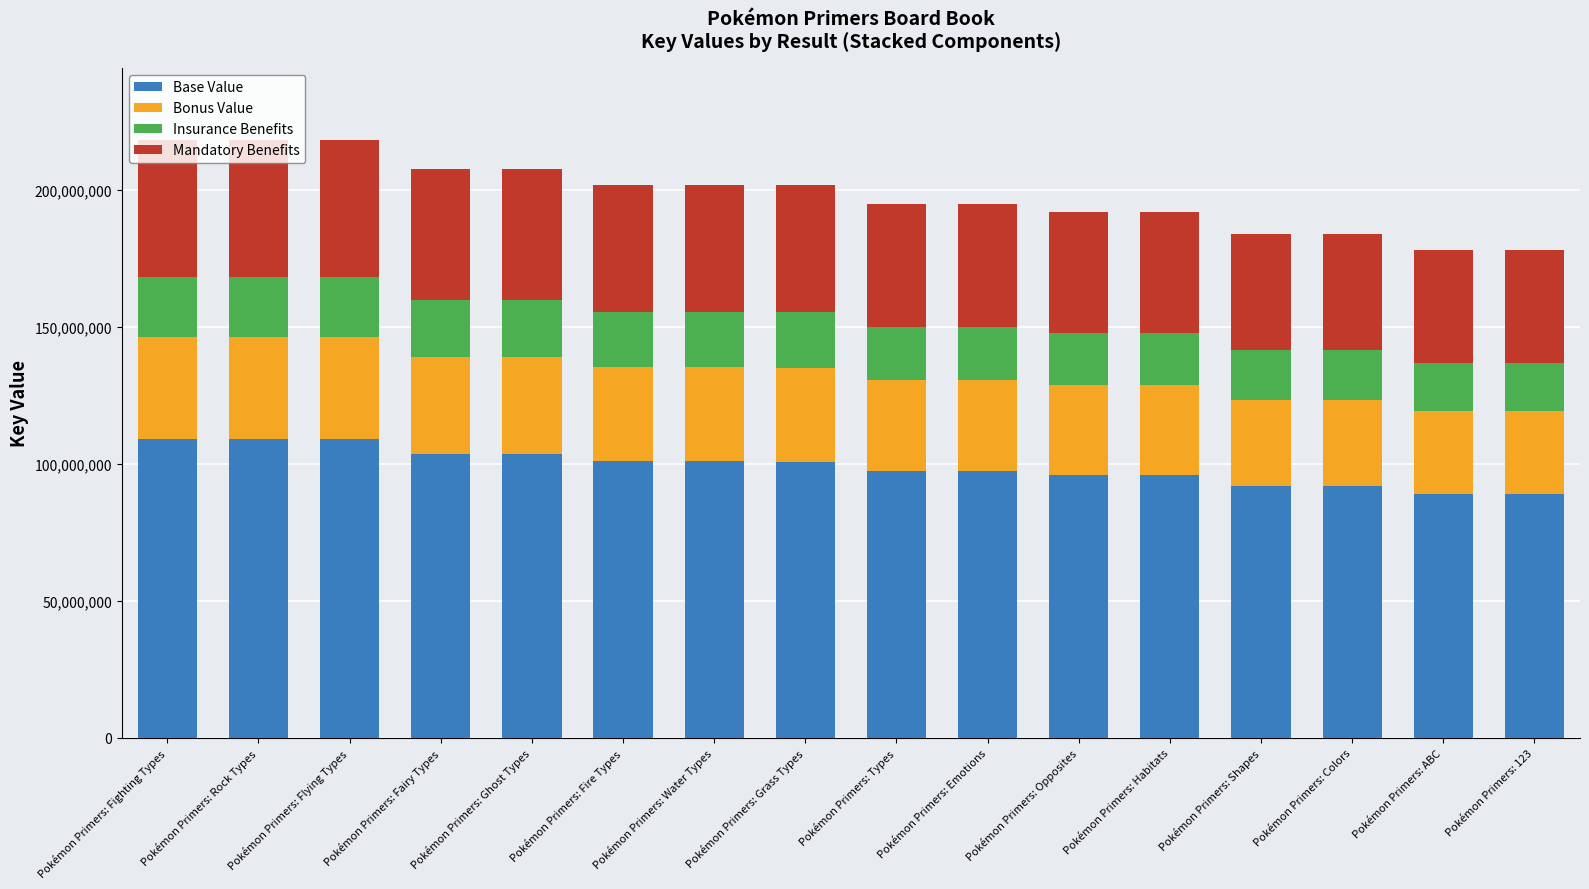

What value does the Base Value series have at Pokémon Primers: Rock Types?

109167937.0